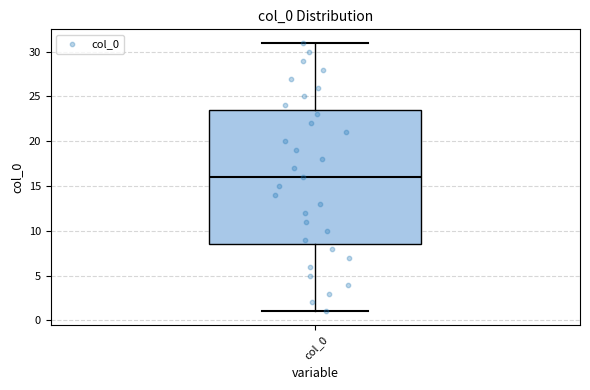

Read this box plot against the y-axis: the position of the median line, the range covered by the box, and the ends of both whiskers. The values are not printed on the chart, so give them approximately, as read against the axis.

median 16.0, box 8.5 to 23.5, whiskers 1.0 to 31.0